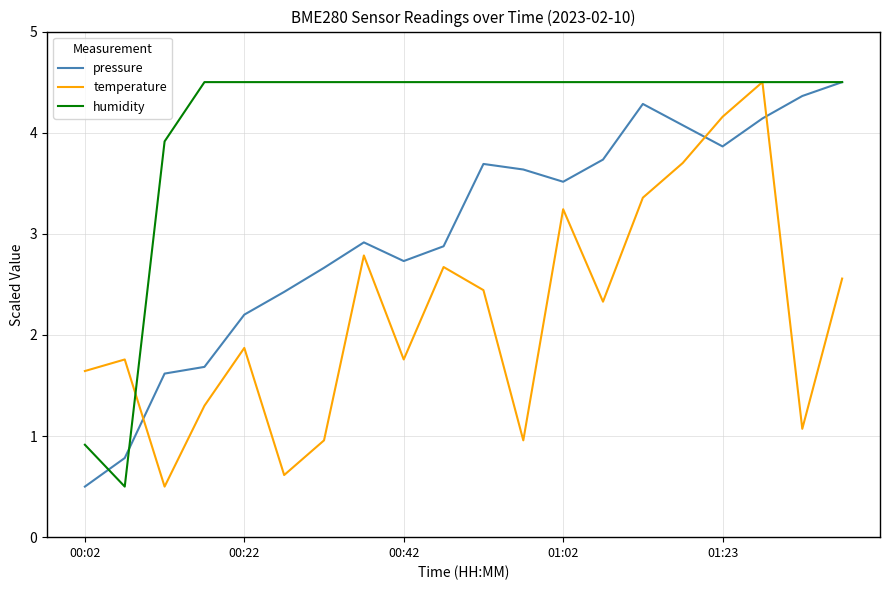

What is the minimum value shown in the chart?

0.5